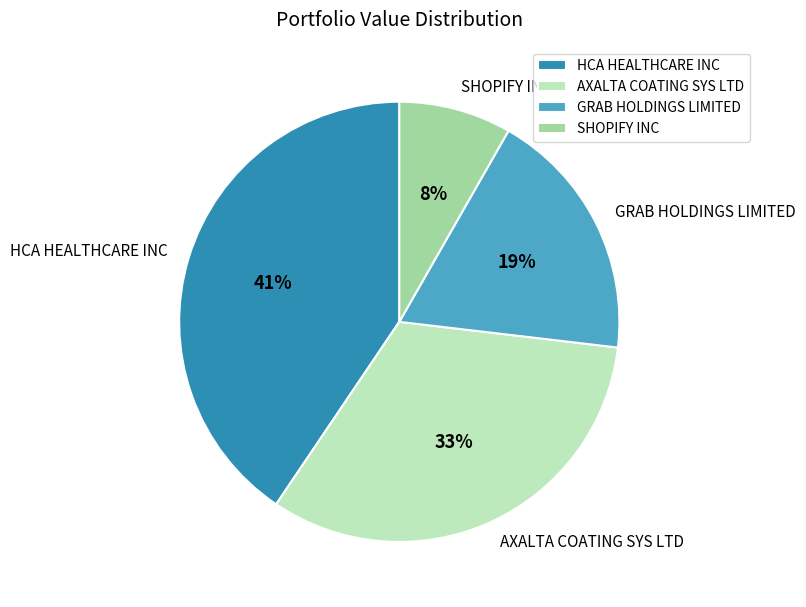

To the nearest percent, what portion does HCA HEALTHCARE INC represent?

41%